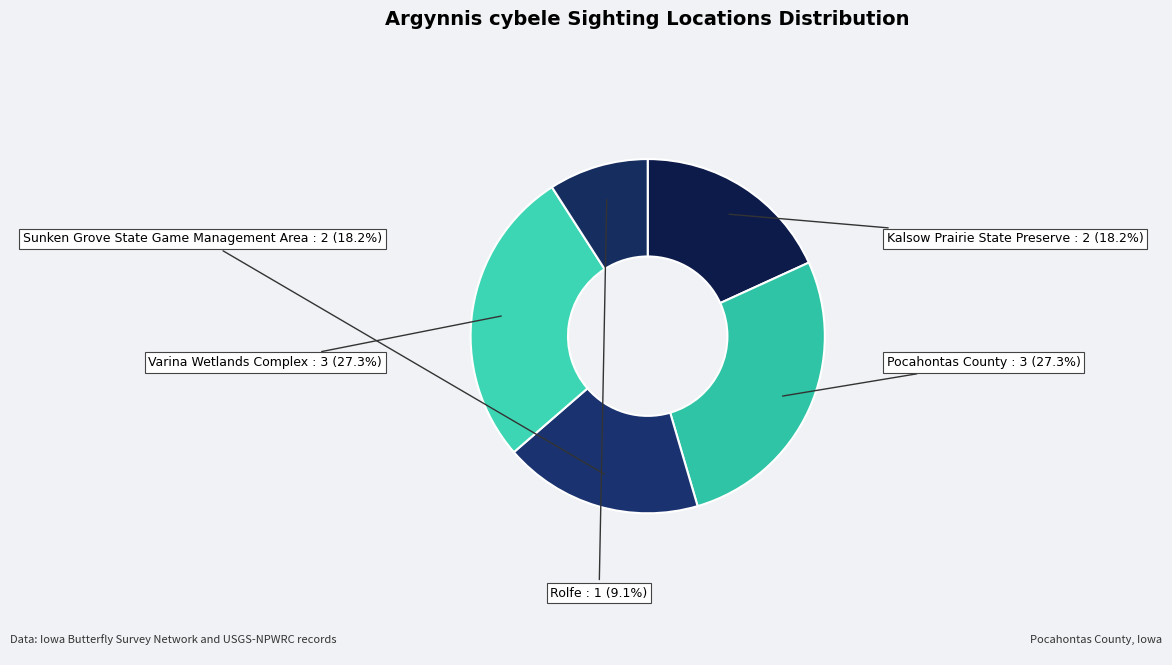

Does any single category account for the majority?

No